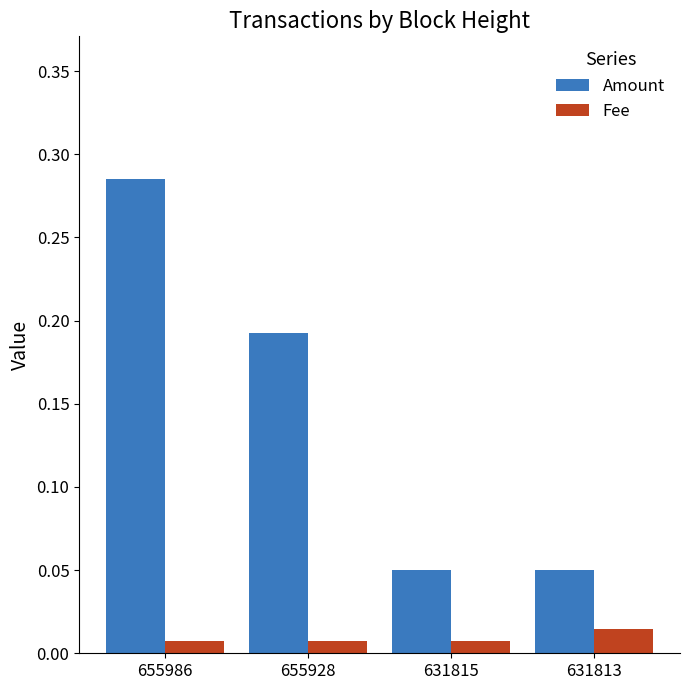

Which label corresponds to the largest value in the chart?

655986